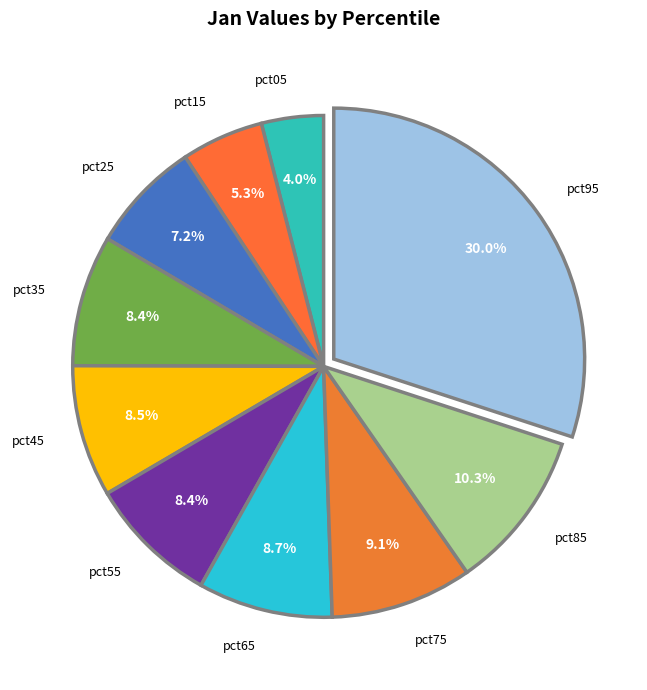

To the nearest percent, what is the difference between the largest and smallest slice percentages?

26%